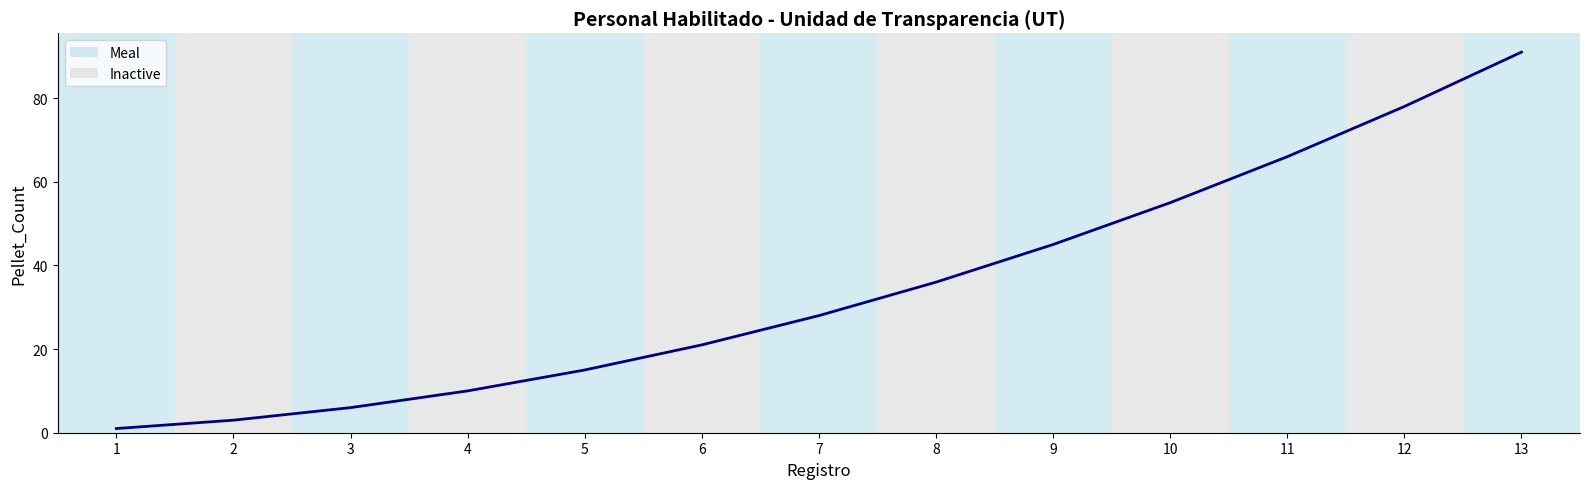

True or false: the data shows 43 at 7.

False